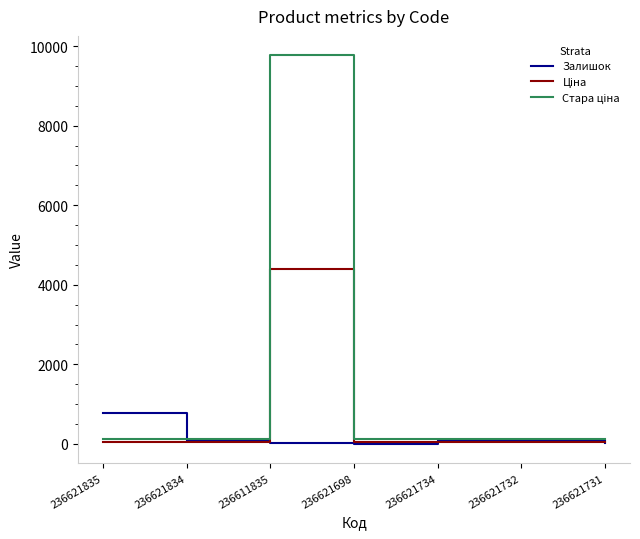

What is the maximum value shown in the chart?

9768.8